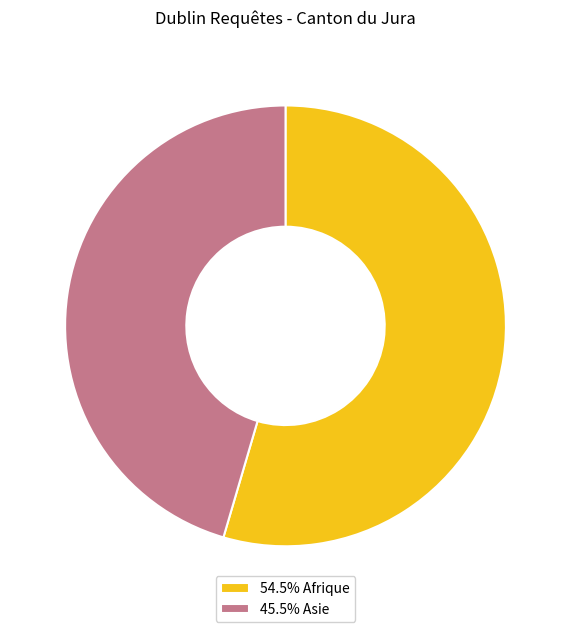

Approximately how many times larger is the value at 54.5% Afrique compared to 45.5% Asie?

1.2